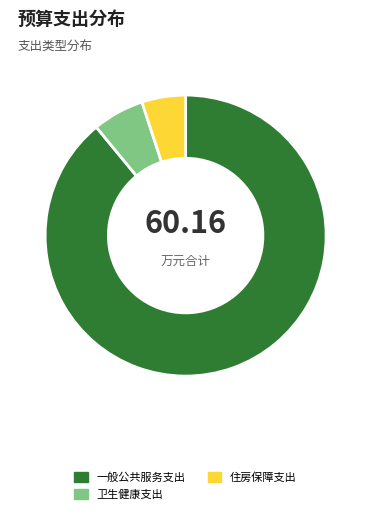

How many slices are in this pie chart?

3